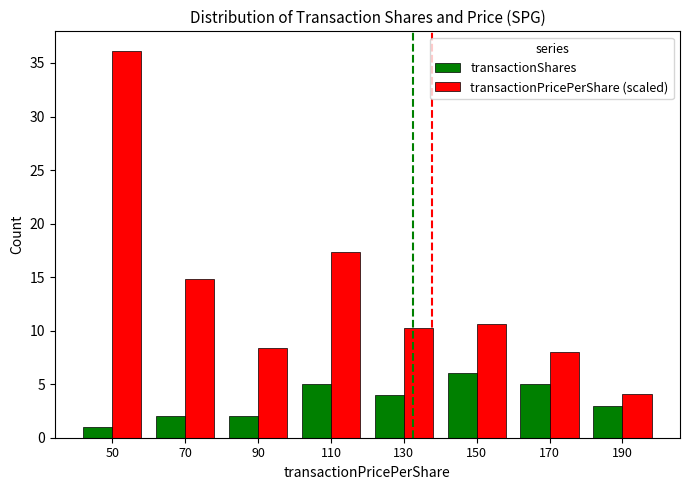

Which series has the largest total across all categories?

transactionPricePerShare (scaled)